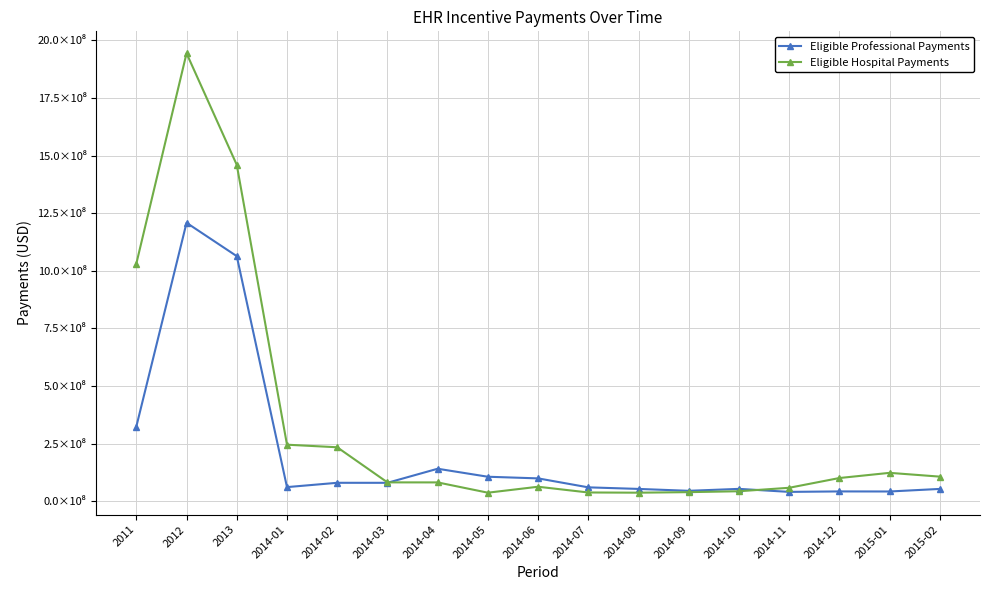

Is this an area chart (filled region under the line)?

No